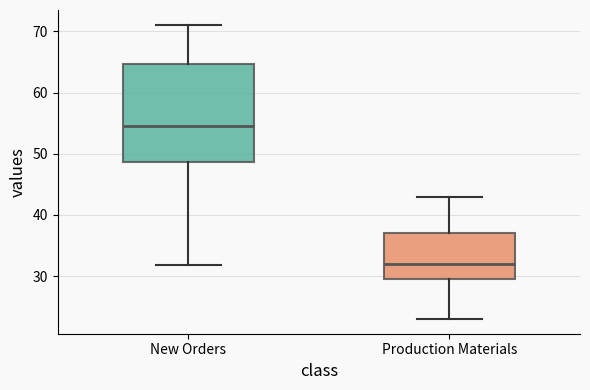

Where does the lower whisker of the box for Production Materials end on the y-axis? The values are not printed on the chart, so give them approximately, as read against the axis.

23